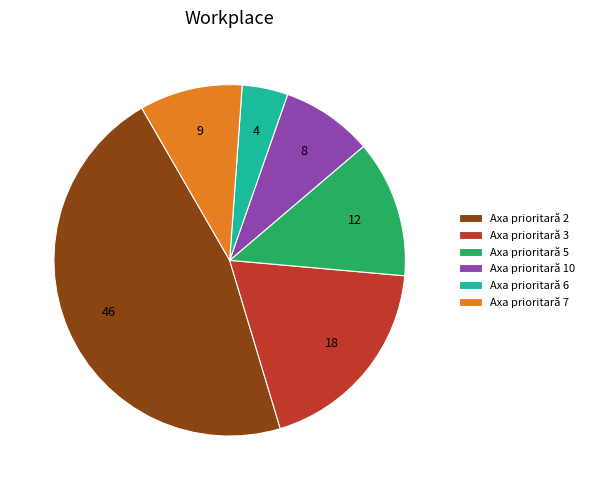

What is the ratio of the value at Axa prioritară 3 to the value at Axa prioritară 5?

1.5